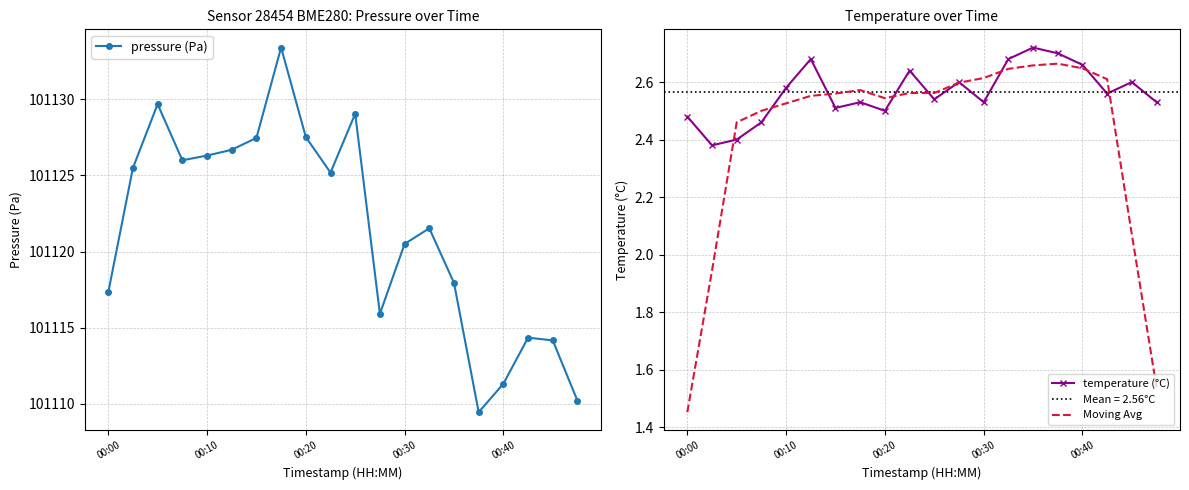

The value of pressure (Pa) at 6 is 131539.1. True or false?

False